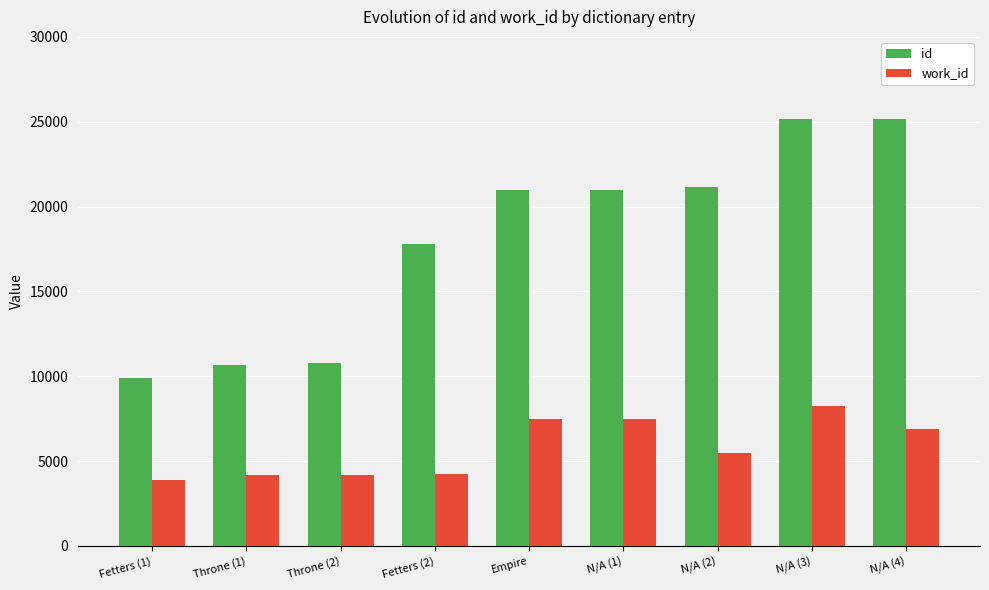

How many bars are there in each group?

2